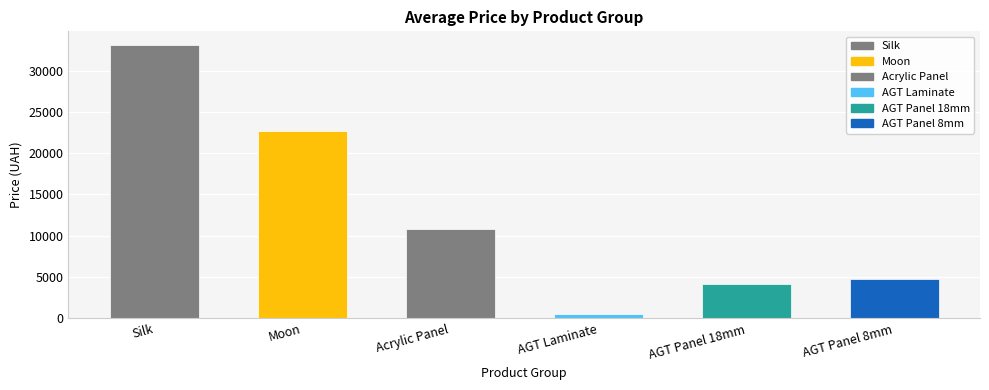

What is the maximum value shown in the chart?

33089.4